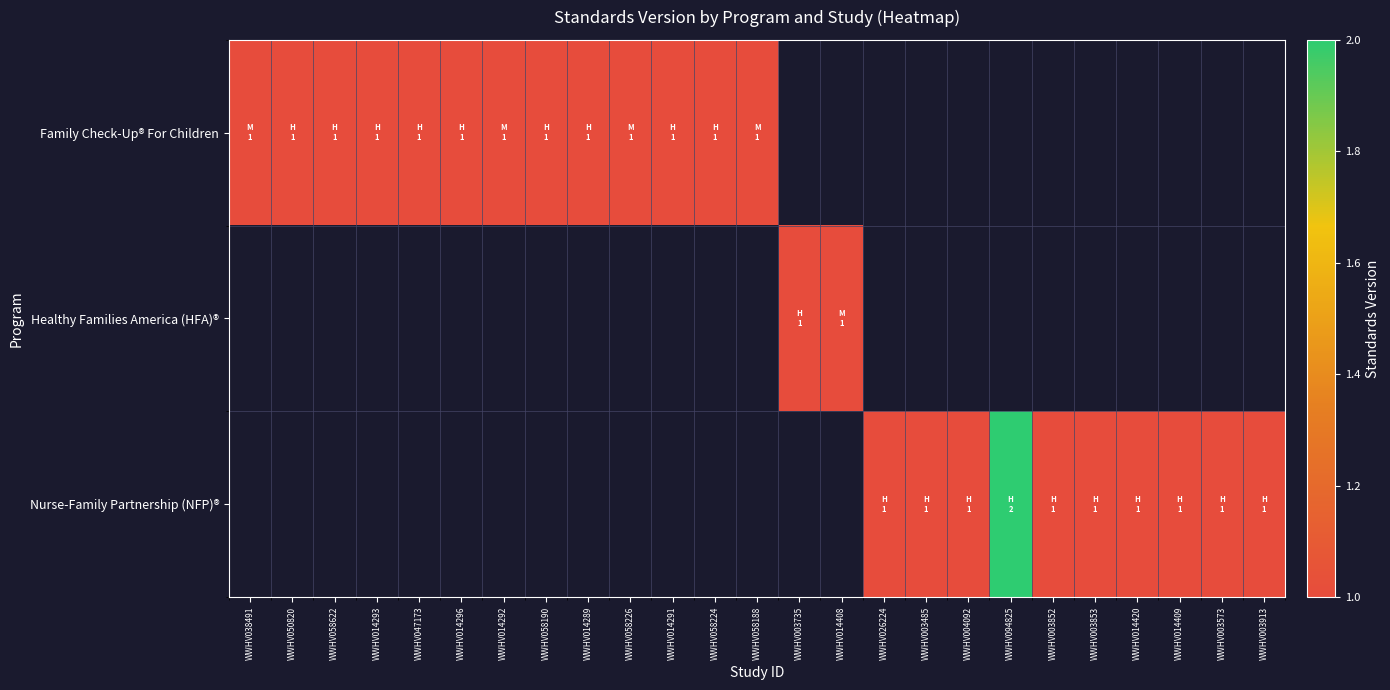

What is the difference between the maximum and second lowest values in the Nurse-Family Partnership (NFP)® series?

1.0